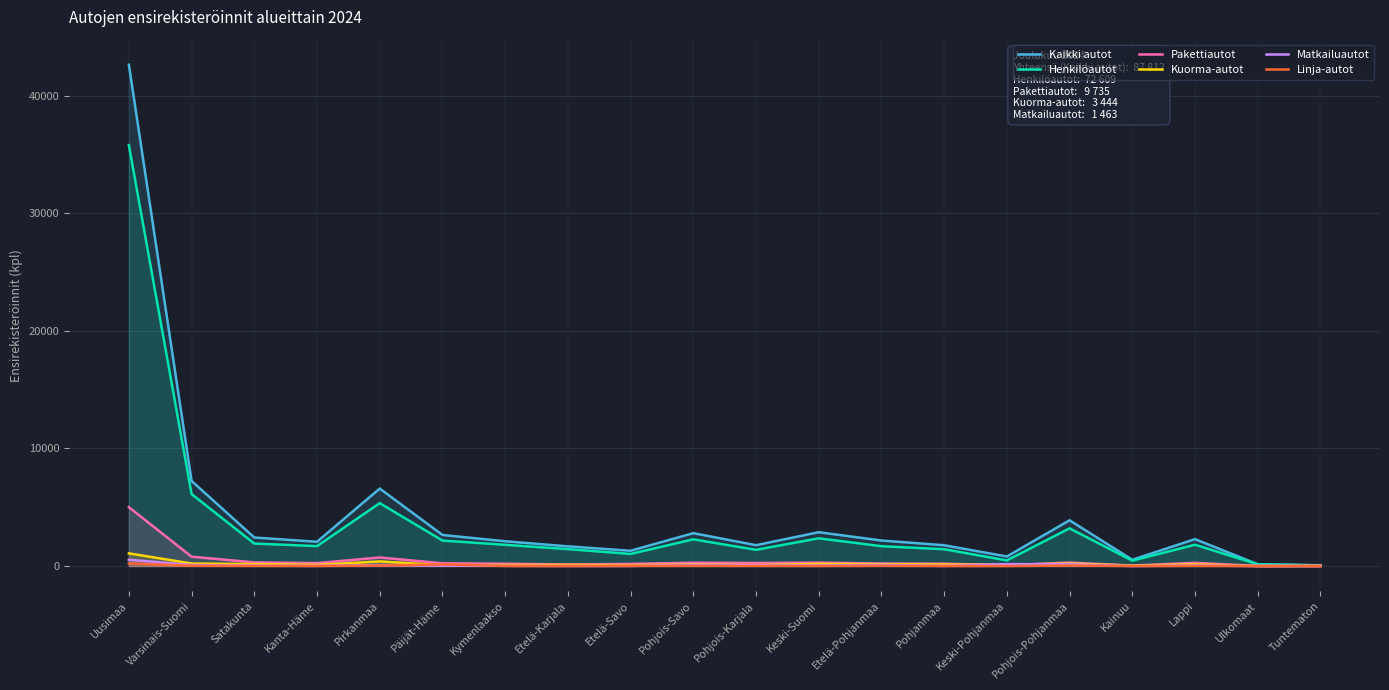

The Linja-autot series shows 10 at Keski-Suomi. True or false?

False